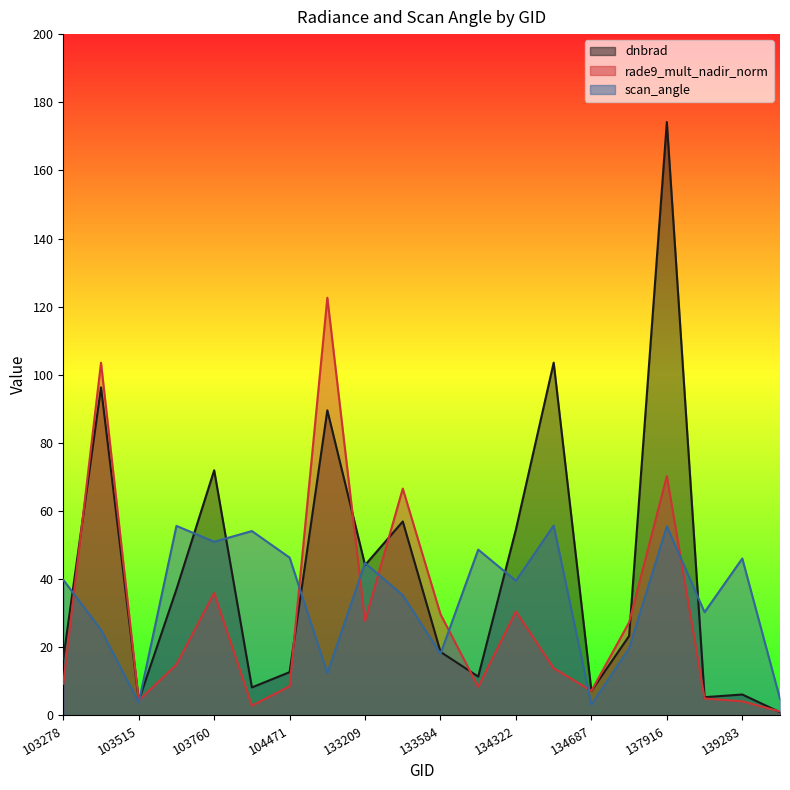

Reading left to right, list all the values displayed in this chart.

dnbrad: 103278=16.7	103396=96.3	103515=4.4	103642=37.0	103760=72.0	103988=8.2	104471=12.7	132847=89.6	133209=44.1	133404=56.9	133584=18.7	134138=11.4	134322=54.6	134492=103.6	134687=7.2	137903=23.3	137916=174.2	138492=5.4	139283=6.2	139866=1.0
rade9_mult_nadir_norm: 103278=9.3	103396=103.5	103515=4.4	103642=14.9	103760=36.0	103988=2.9	104471=8.6	132847=122.6	133209=27.7	133404=66.6	133584=29.7	134138=8.4	134322=30.5	134492=13.9	134687=7.2	137903=27.3	137916=70.3	138492=5.0	139283=4.1	139866=1.2
scan_angle: 103278=39.8	103396=25.1	103515=3.8	103642=55.6	103760=51.0	103988=54.1	104471=46.3	132847=12.4	133209=44.7	133404=35.3	133584=18.1	134138=48.7	134322=39.5	134492=55.8	134687=3.2	137903=19.7	137916=55.5	138492=30.3	139283=46.1	139866=4.9